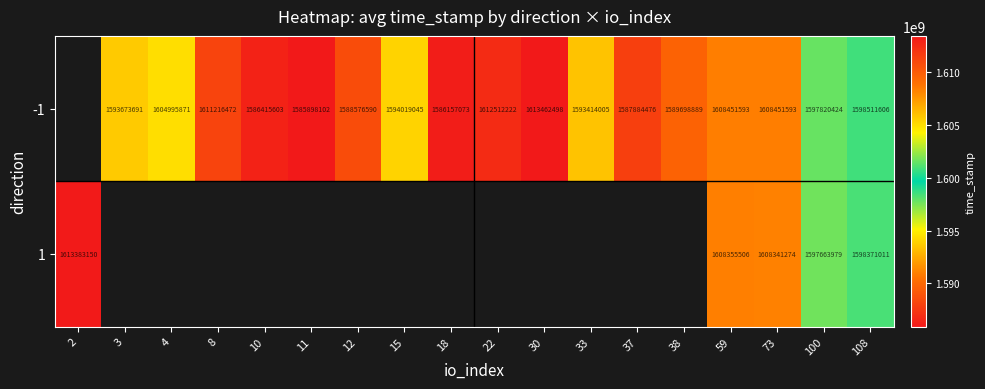

The -1 series shows 2569718270 at 3. True or false?

False